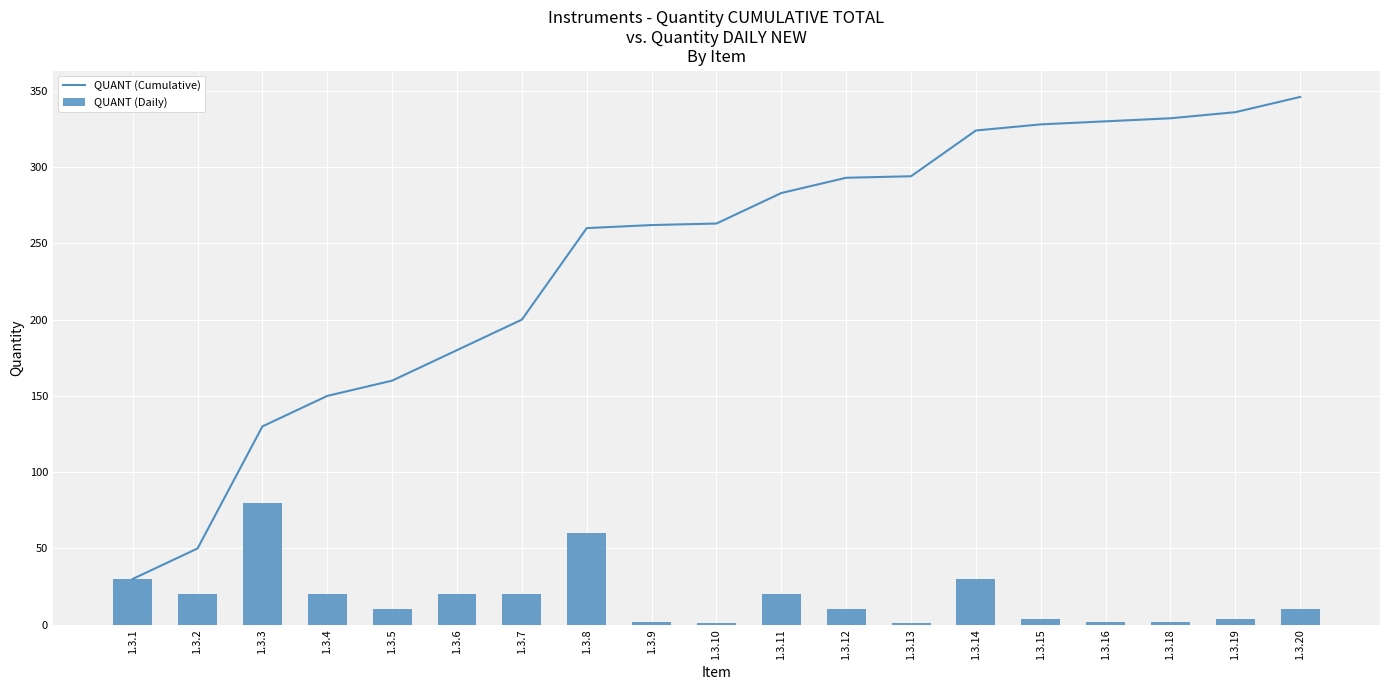

What value does the QUANT (Daily) series have at 1.3.18?

2